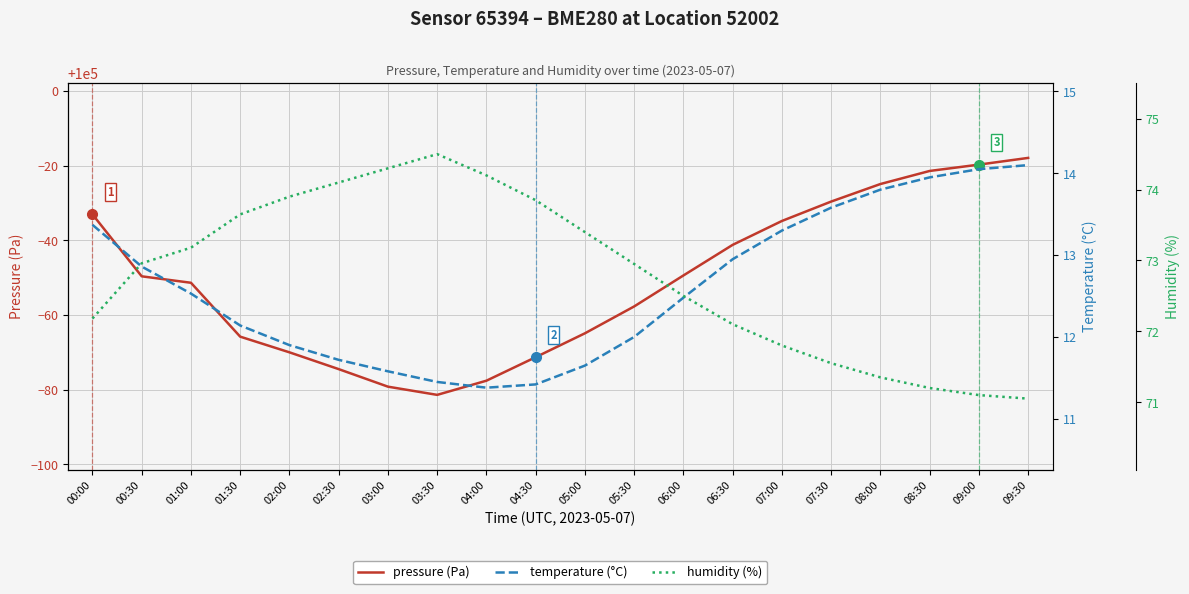

What is the maximum value for temperature?

14.1